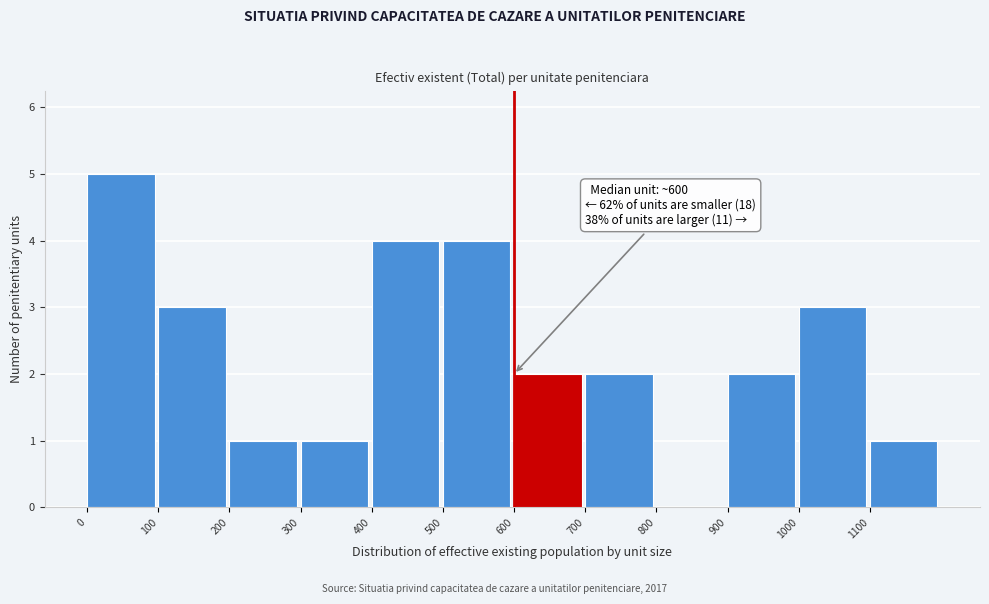

Which range on the x-axis has the tallest bar?

0 to 100